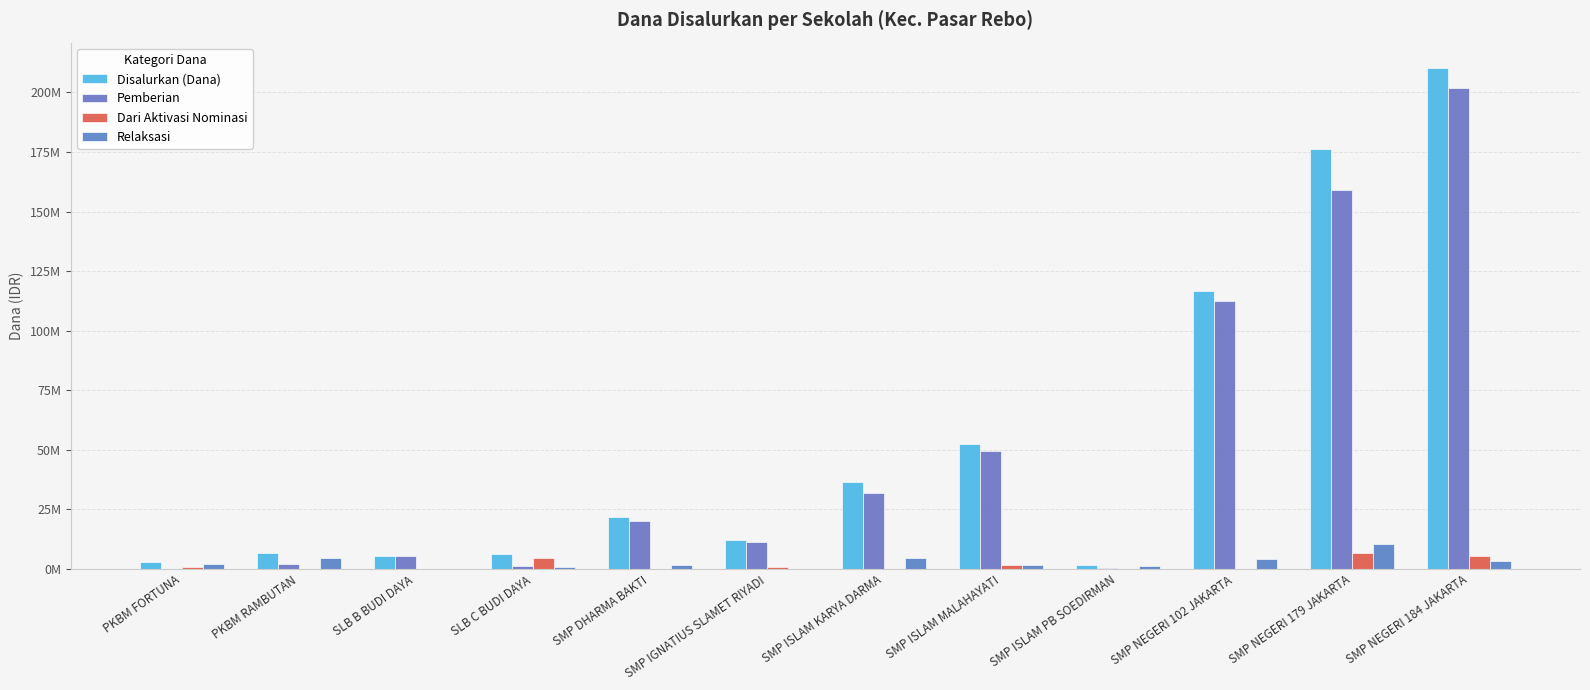

Are the bars grouped side by side (vs. stacked)?

Yes